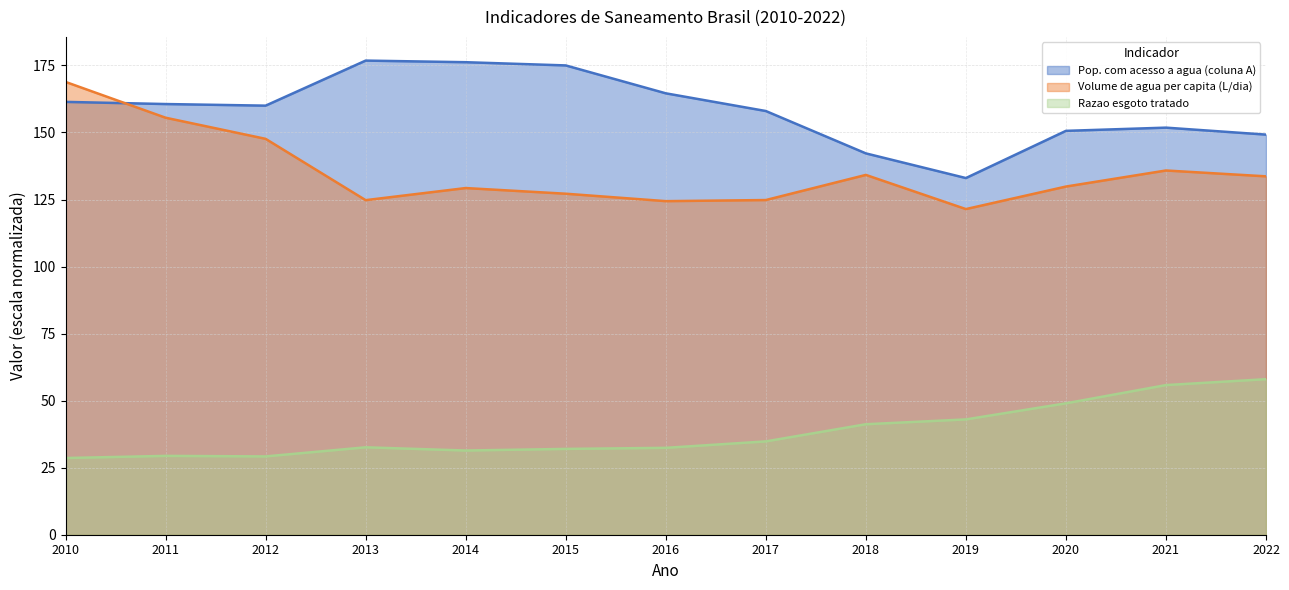

True or false: Razao esgoto tratado and Volume de agua per capita (L/dia) intersect in this chart.

False